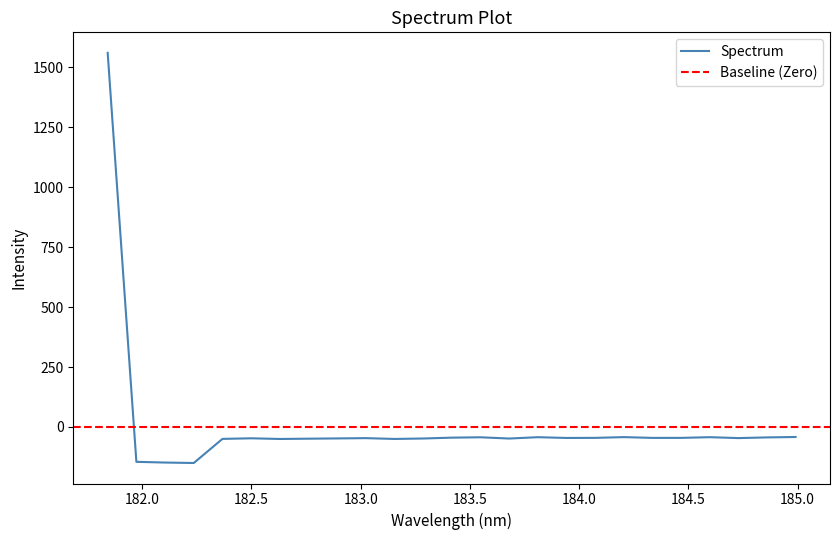

What is the minimum value shown in the chart?

-150.6